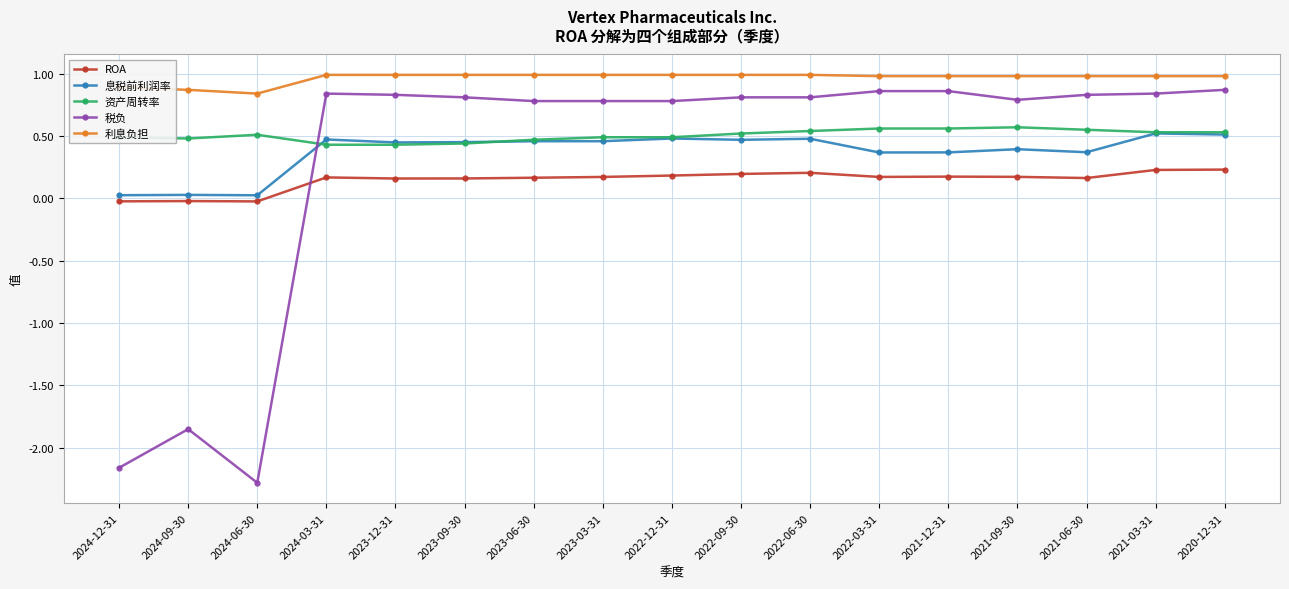

True or false: 税负 and ROA intersect in this chart.

True